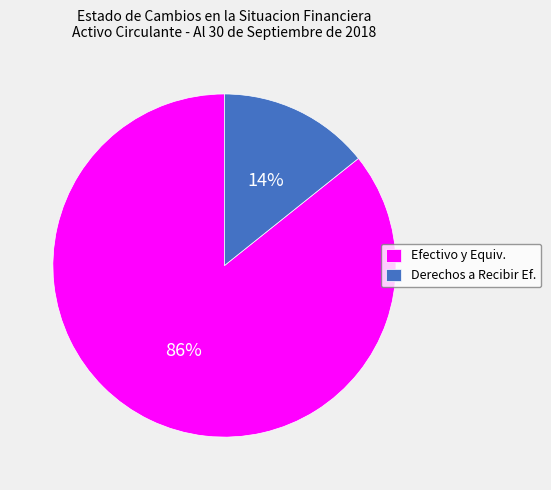

Between Efectivo y Equiv. and Derechos a Recibir Ef., which is larger?

Efectivo y Equiv.